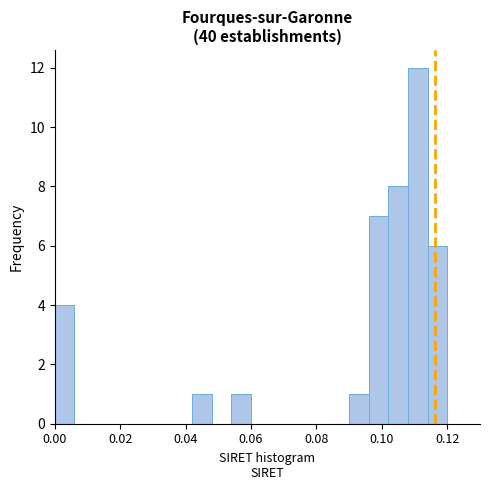

Read against the x-axis, roughly where is the centre of the tallest bar?

0.112